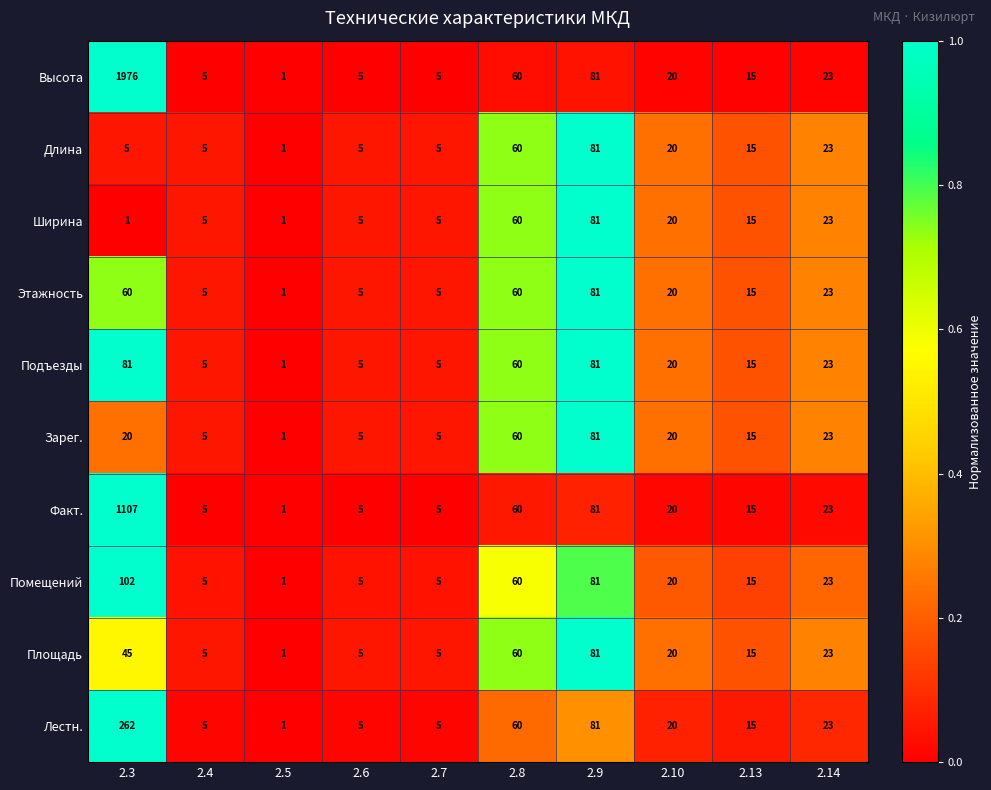

What is the sum of the Длина values at 2.7 and 2.9?

86